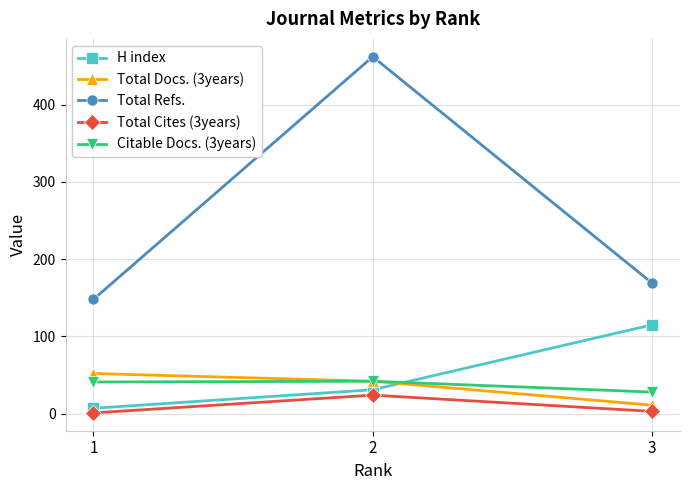

What is the value of the Total Refs. point at the 2nd from the left?

462